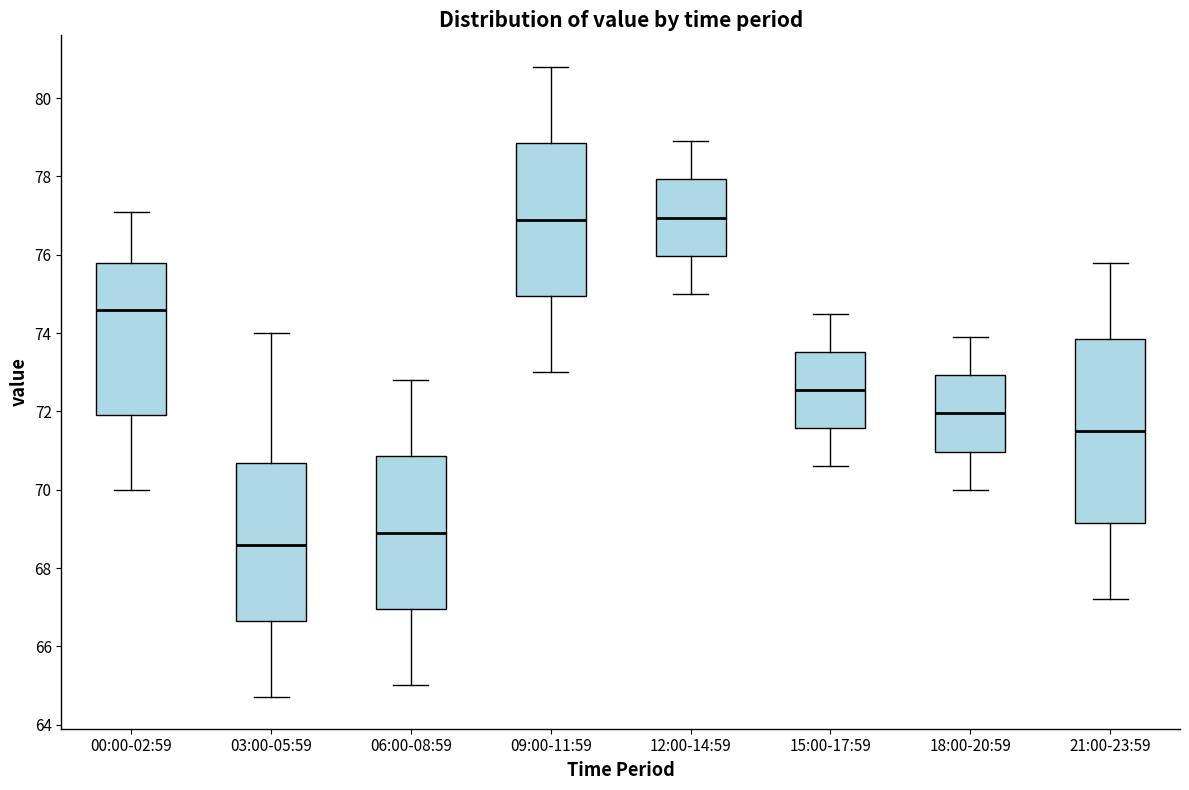

Which box is the tallest, from its lower edge to its upper edge?

21:00-23:59